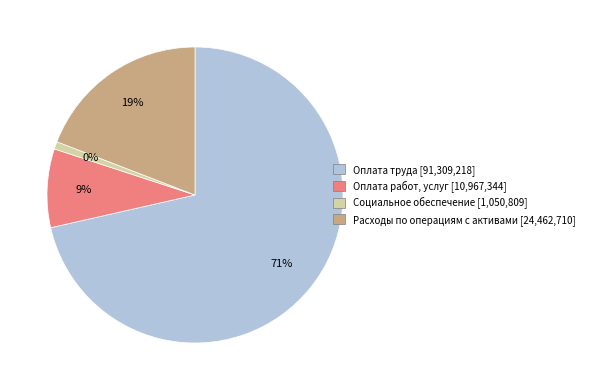

What is the change in value from Оплата работ, услуг to Социальное обеспечение?

-9916534.8